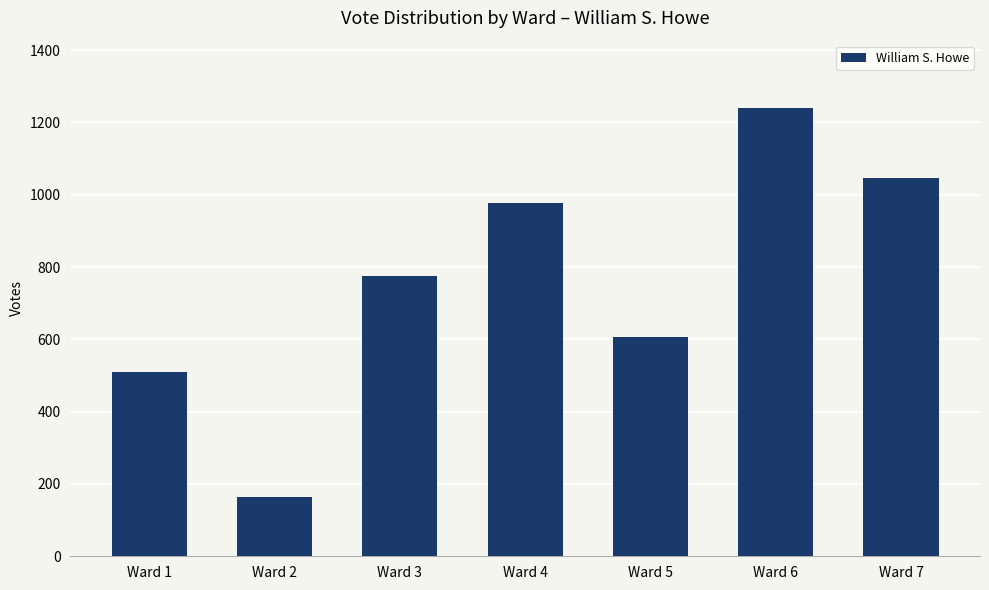

The value at Ward 7 is 1047. True or false?

True